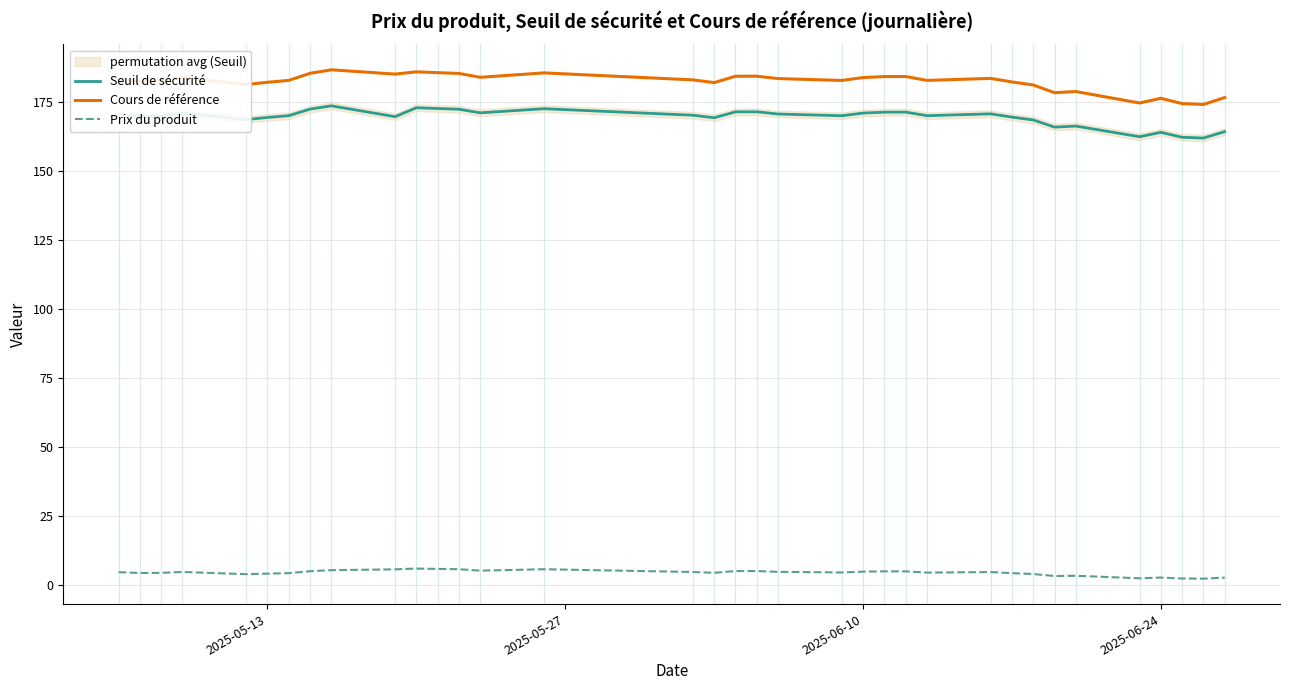

What is the average value of the Prix du produit series?

4.3